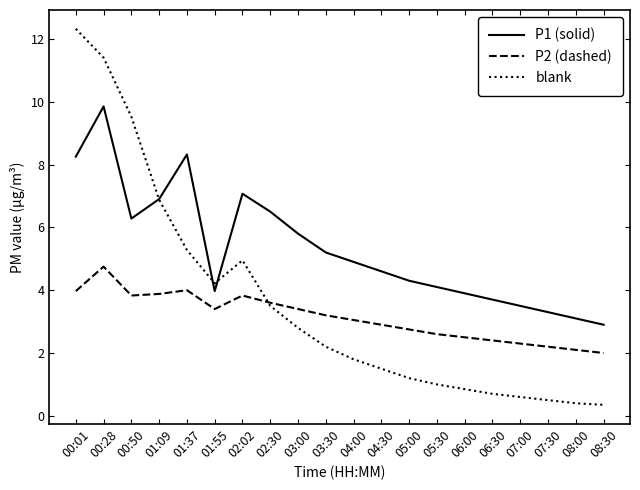

Is it true that blank equals 7.8 at 01:37?

False